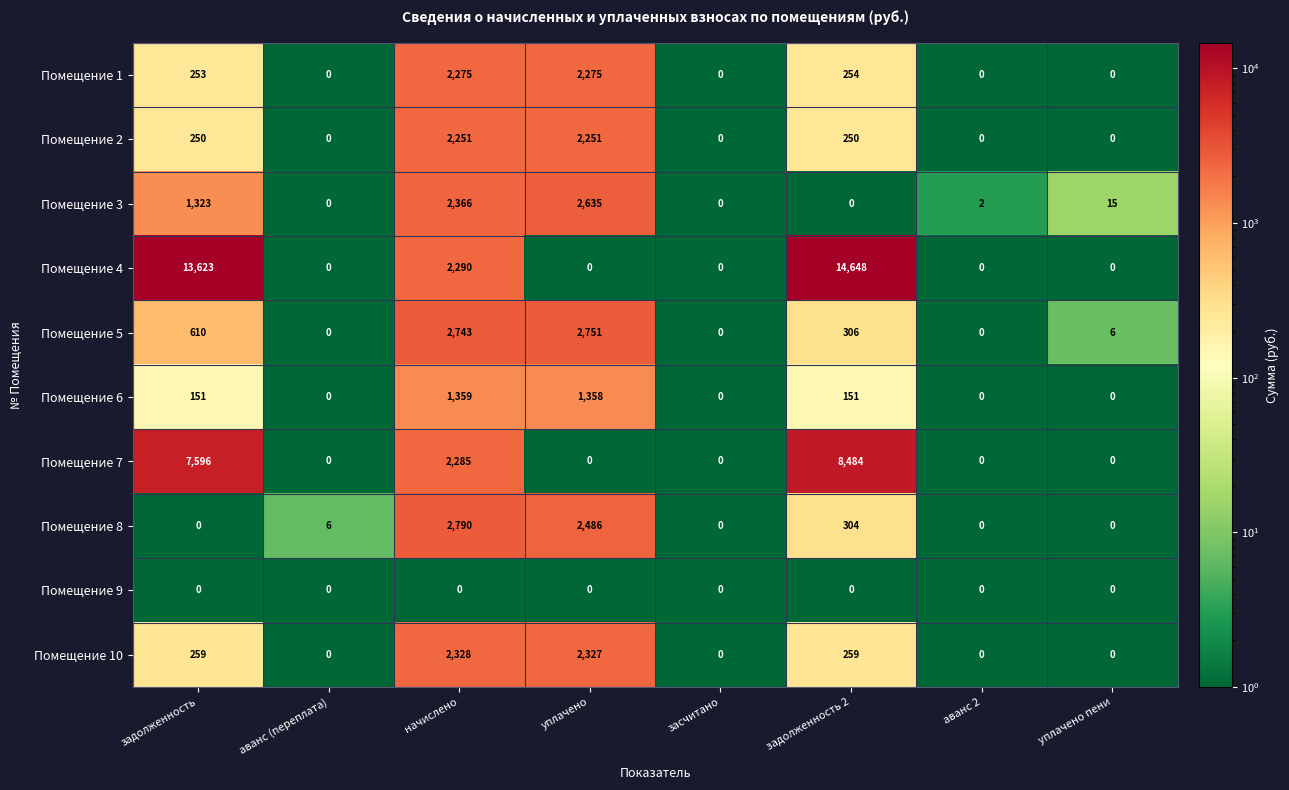

Rank the series by their maximum value, from highest to lowest.

Помещение 4, Помещение 7, Помещение 8, Помещение 5, Помещение 3, Помещение 10, Помещение 1, Помещение 2, Помещение 6, Помещение 9